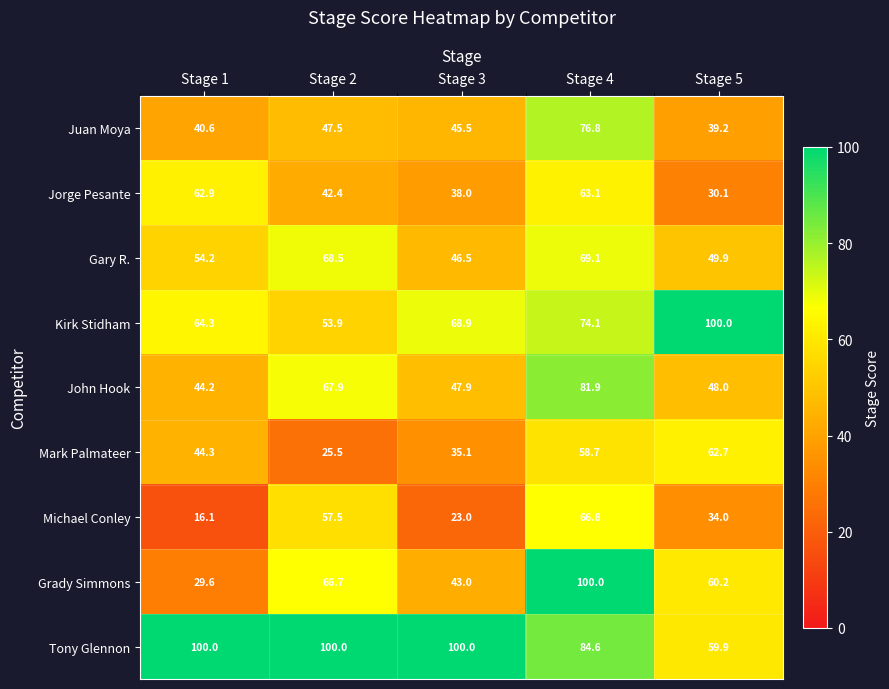

Which label corresponds to the smallest value in the chart?

Stage 1